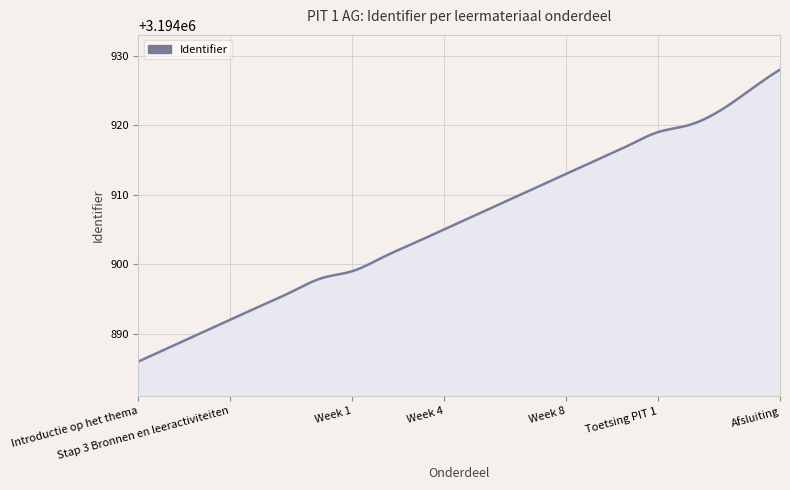

What is the smallest value displayed?

3194886.0